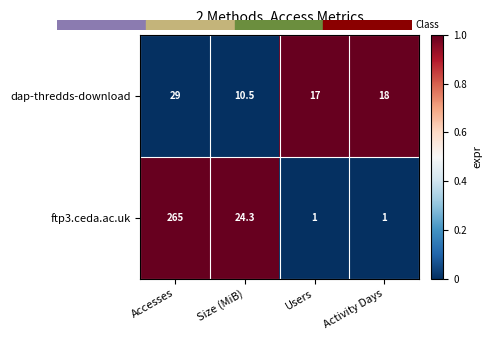

How many values in the dap-thredds-download series are below 18?

2